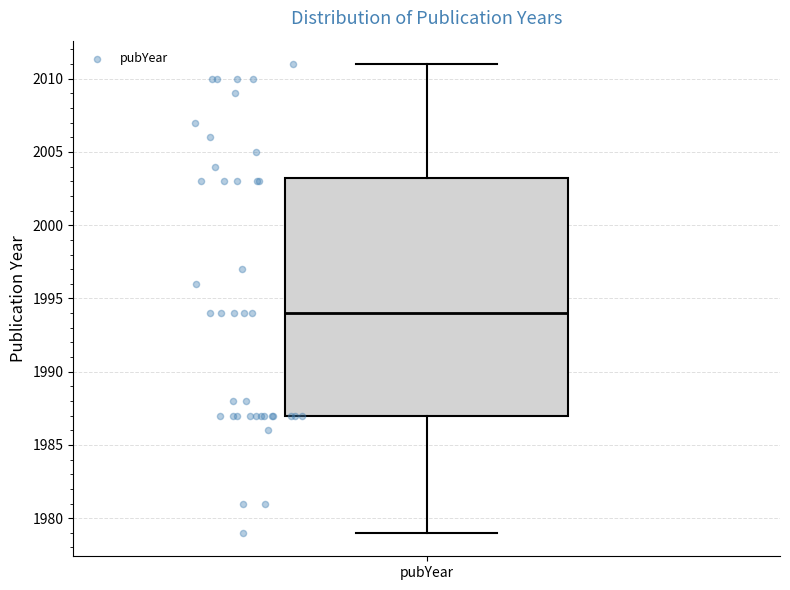

Transcribe this box plot: give where the median line is, the range the box spans, and where the two whiskers end, as read against the y-axis. The values are not printed on the chart, so give them approximately, as read against the axis.

median 1994.0, box 1987.0 to 2003.5, whiskers 1979.0 to 2011.0